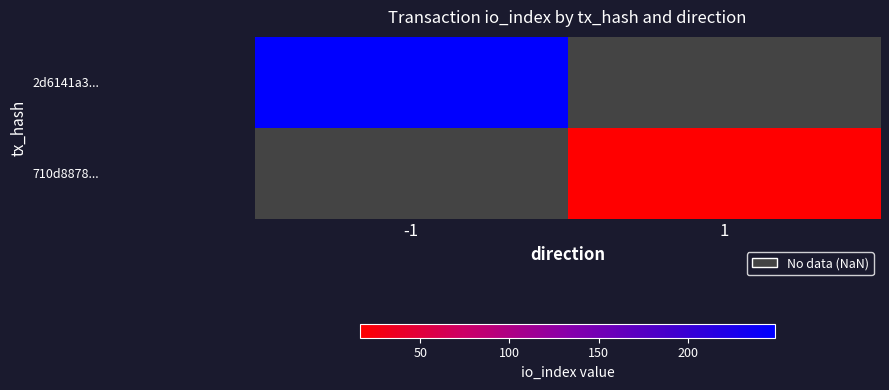

At which label does 2d6141a3... reach its minimum?

-1